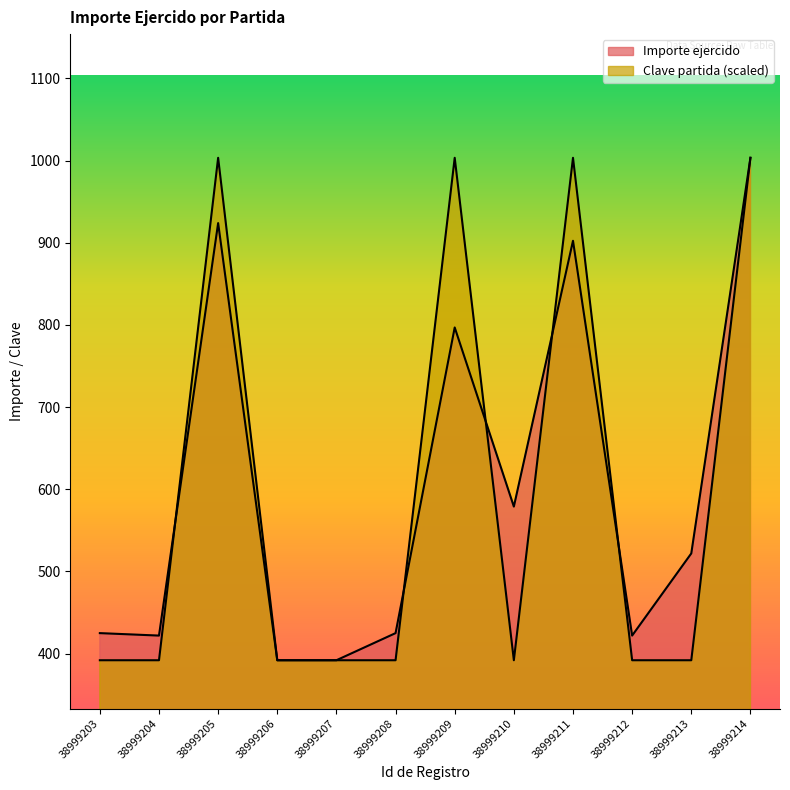

How many lines are shown in the chart?

2